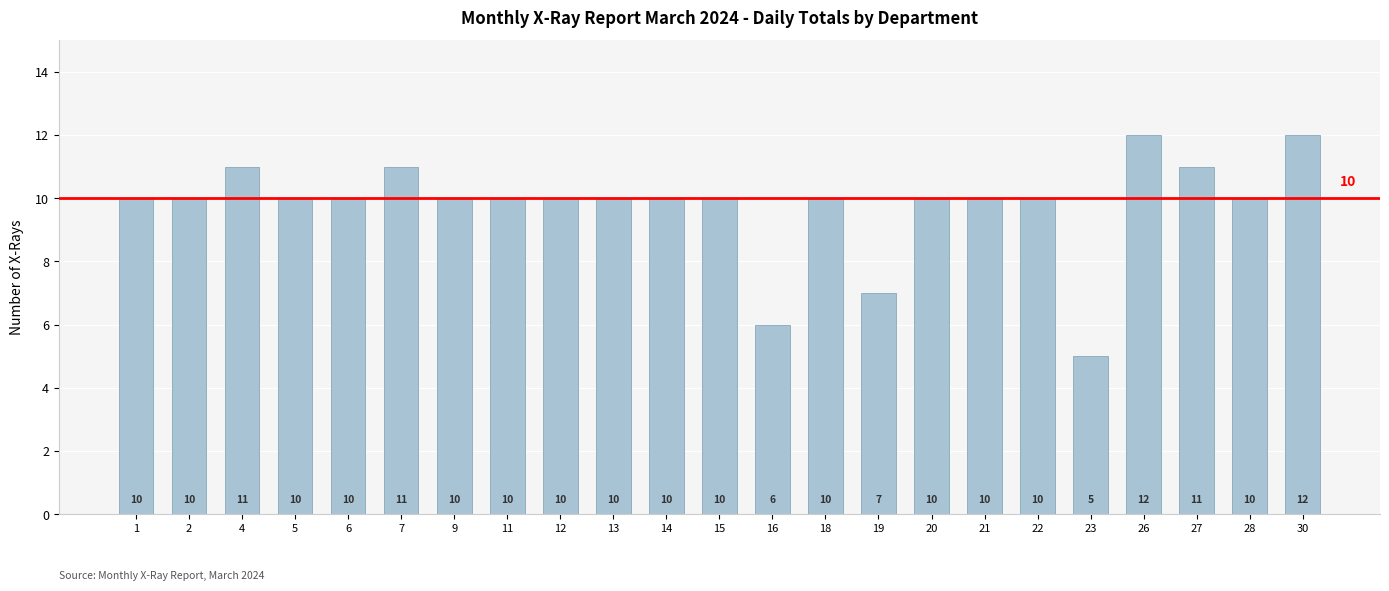

What is the value of the 2nd bar from the left?

10